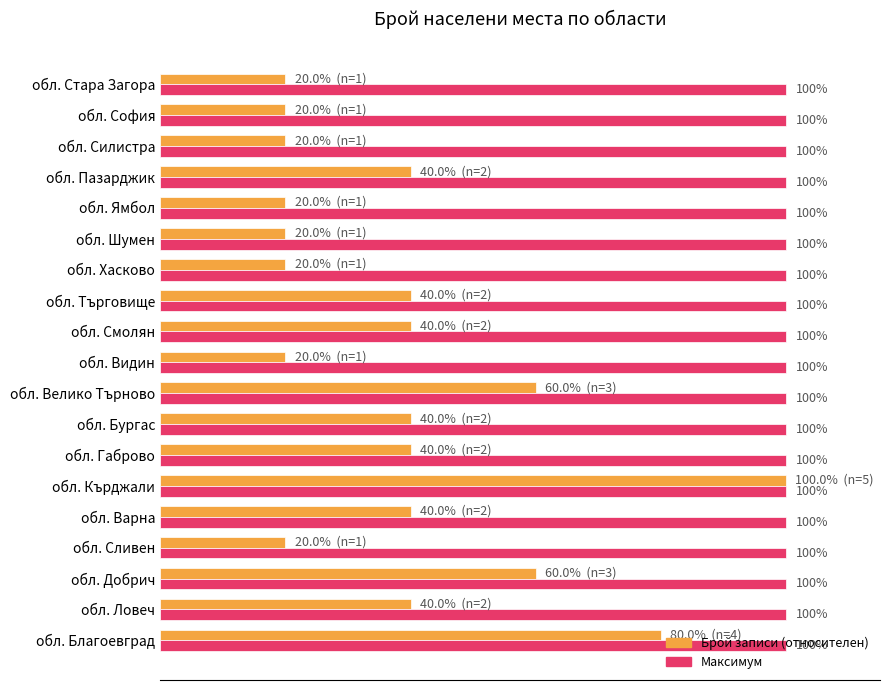

At which category is the sum across all series the highest?

обл. Кърджали